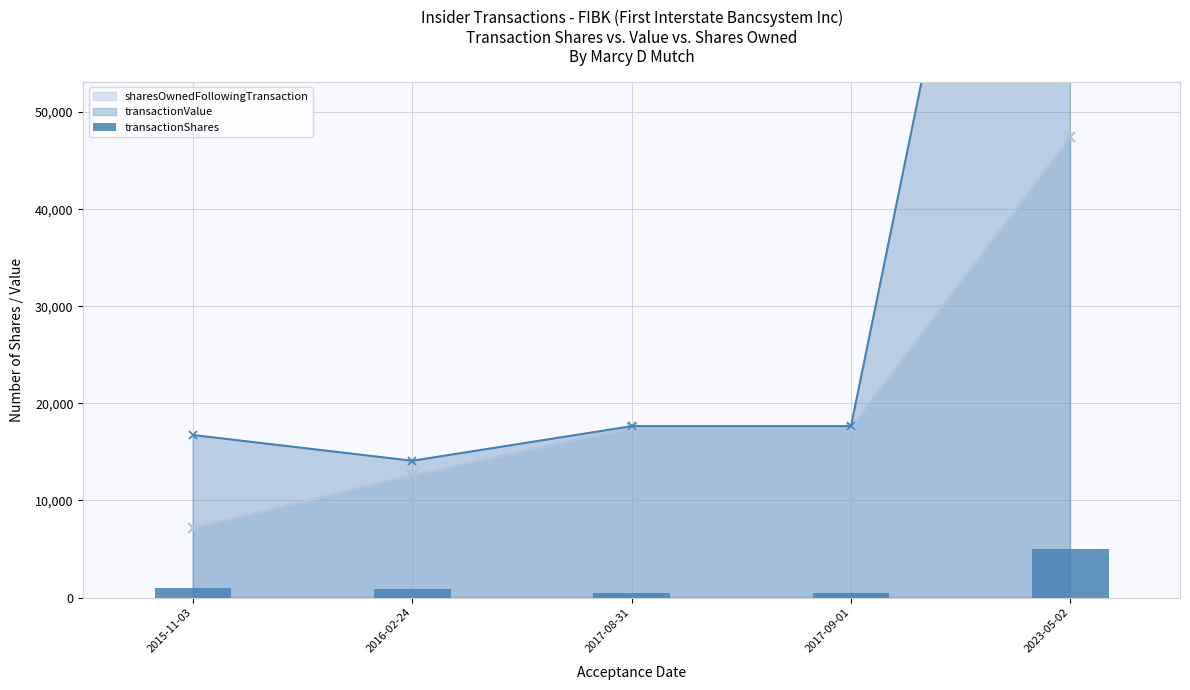

What is the lowest value of the sharesOwnedFollowingTransaction series?

7128